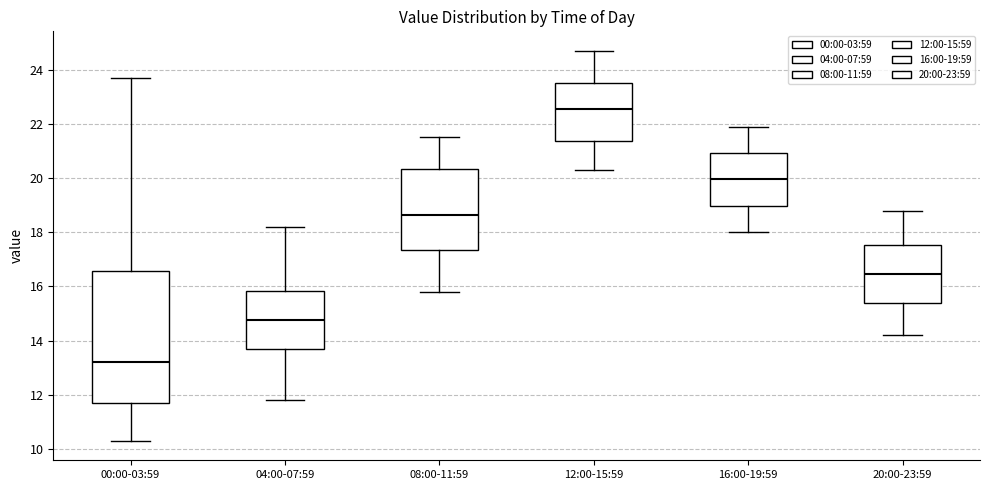

Reading left to right, read every box against the y-axis: the position of its median line, the range the box covers, and the ends of its whiskers. The values are not printed on the chart, so give them approximately, as read against the axis.

00:00-03:59: median 13.2, box 11.8 to 16.6, whiskers 10.4 to 23.8
04:00-07:59: median 14.8, box 13.6 to 15.8, whiskers 11.8 to 18.2
08:00-11:59: median 18.6, box 17.4 to 20.4, whiskers 15.8 to 21.6
12:00-15:59: median 22.6, box 21.4 to 23.6, whiskers 20.4 to 24.8
16:00-19:59: median 20.0, box 19.0 to 21.0, whiskers 18.0 to 22.0
20:00-23:59: median 16.4, box 15.4 to 17.6, whiskers 14.2 to 18.8